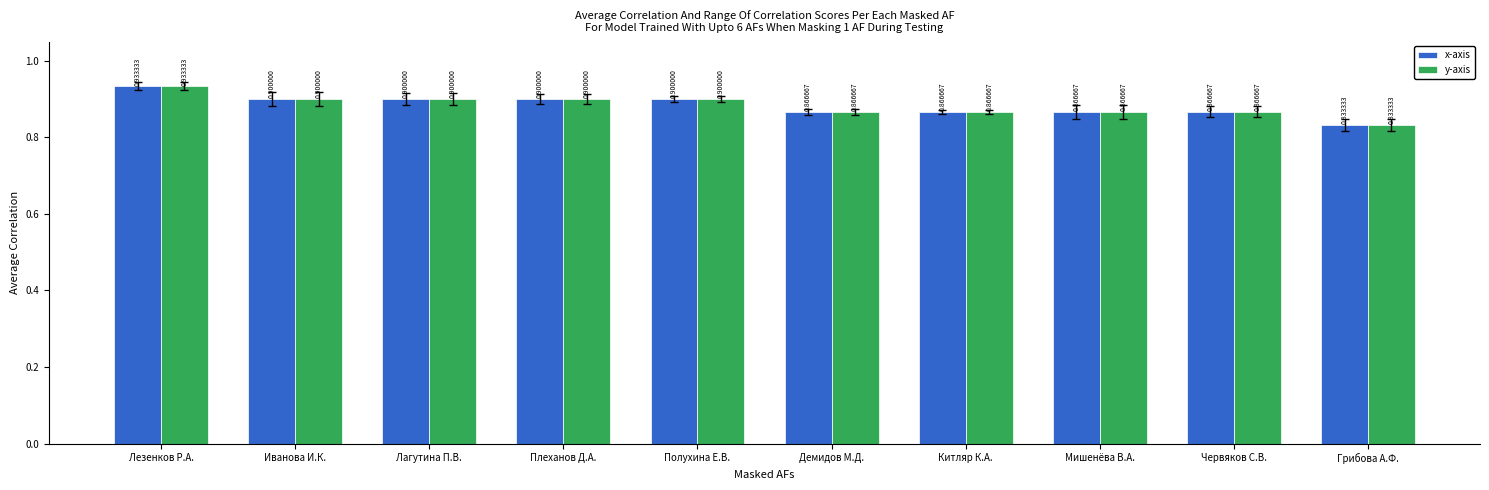

How many bars are there in each group?

2